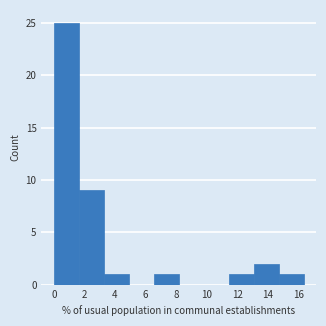

Which range on the x-axis has the tallest bar?

0.0 to 1.6